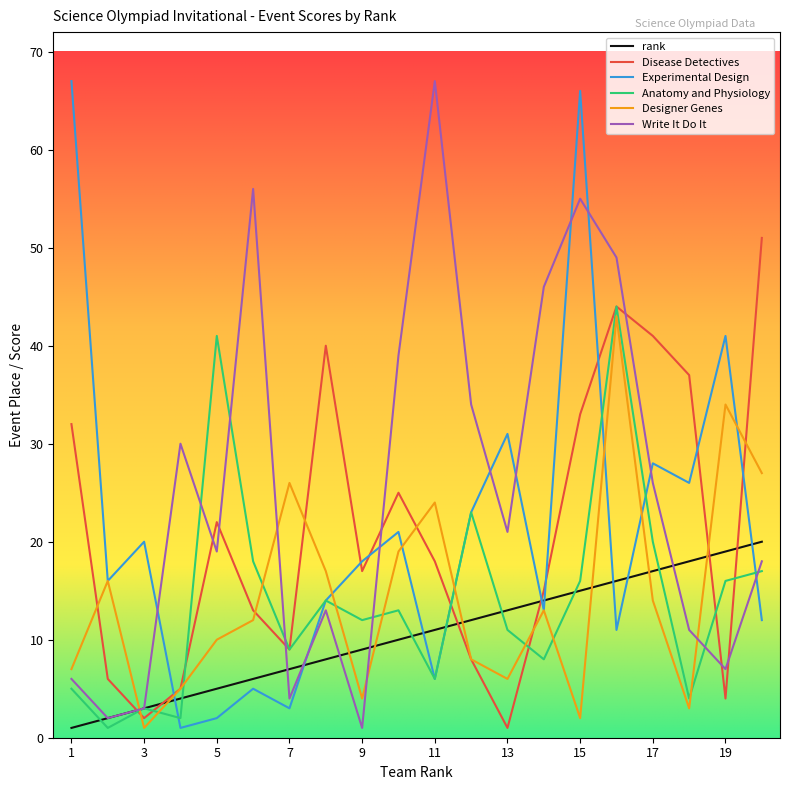

Reading left to right, extract all data points from this chart.

rank: 1	2	3	4	5	6	7	8	9	10	11	12	13	14	15	16	17	18	19	20
Disease Detectives: 32	6	2	5	22	13	9	40	17	25	18	8	1	15	33	44	41	37	4	51
Experimental Design: 67	16	20	1	2	5	3	14	18	21	6	23	31	13	66	11	28	26	41	12
Anatomy and Physiology: 5	1	3	2	41	18	9	14	12	13	6	23	11	8	16	44	20	4	16	17
Designer Genes: 7	16	1	5	10	12	26	17	4	19	24	8	6	13	2	43	14	3	34	27
Write It Do It: 6	2	3	30	19	56	4	13	1	39	67	34	21	46	55	49	26	11	7	18